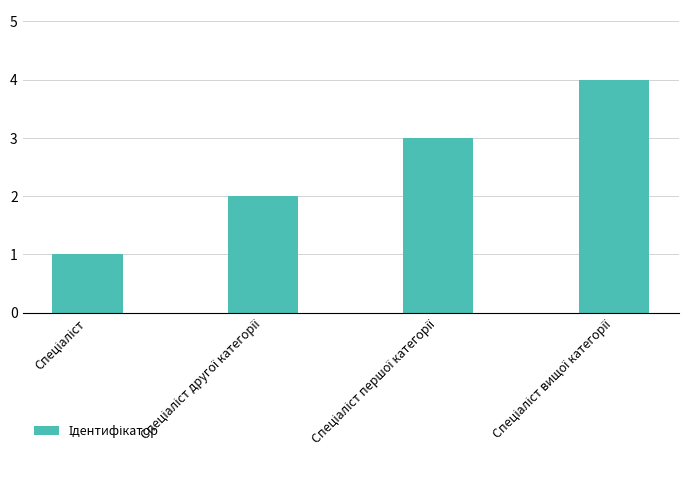

What is the difference between the maximum and minimum values?

3